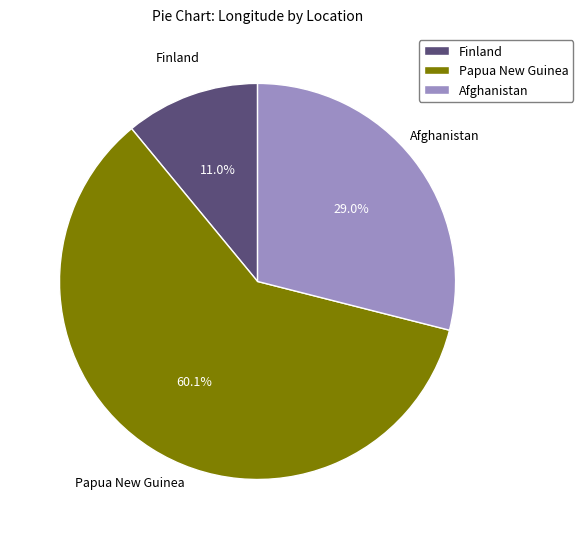

To the nearest percent, what is the difference between the Finland and Papua New Guinea slice percentages?

49%